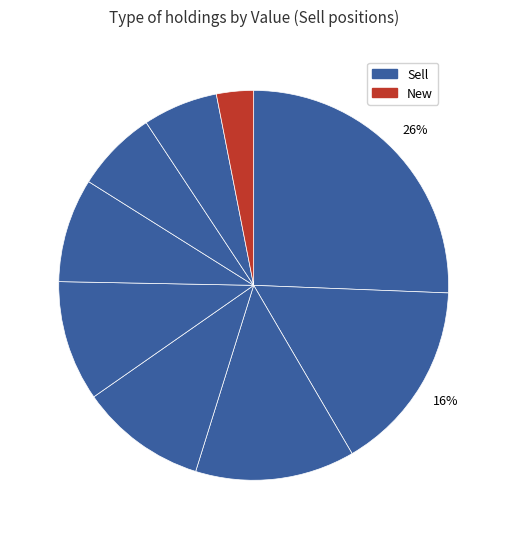

Count the number of slices in the pie.

9